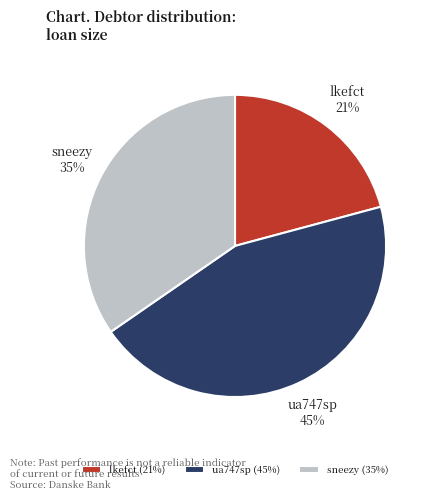

True or false: ua747sp accounts for 36% of the total.

False